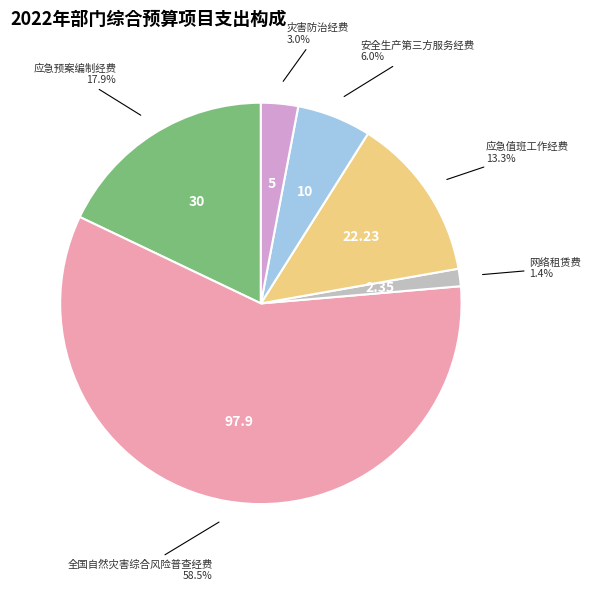

Is there any slice that represents more than half of the pie?

Yes